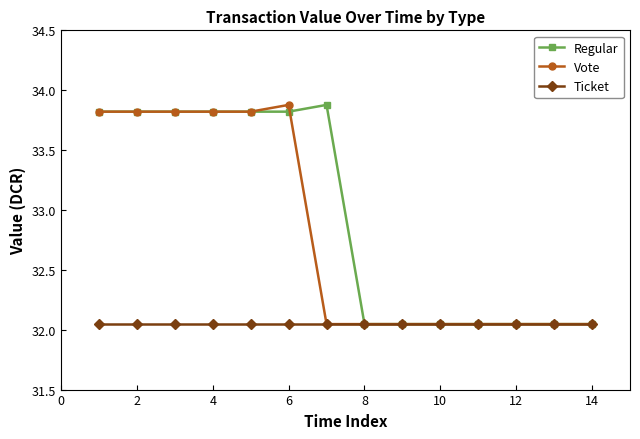

True or false: Vote and Regular intersect in this chart.

True